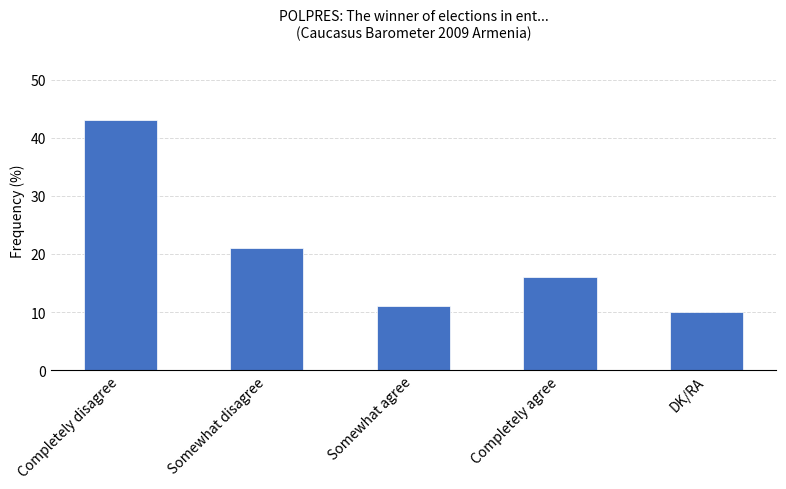

What is the minimum value shown in the chart?

10